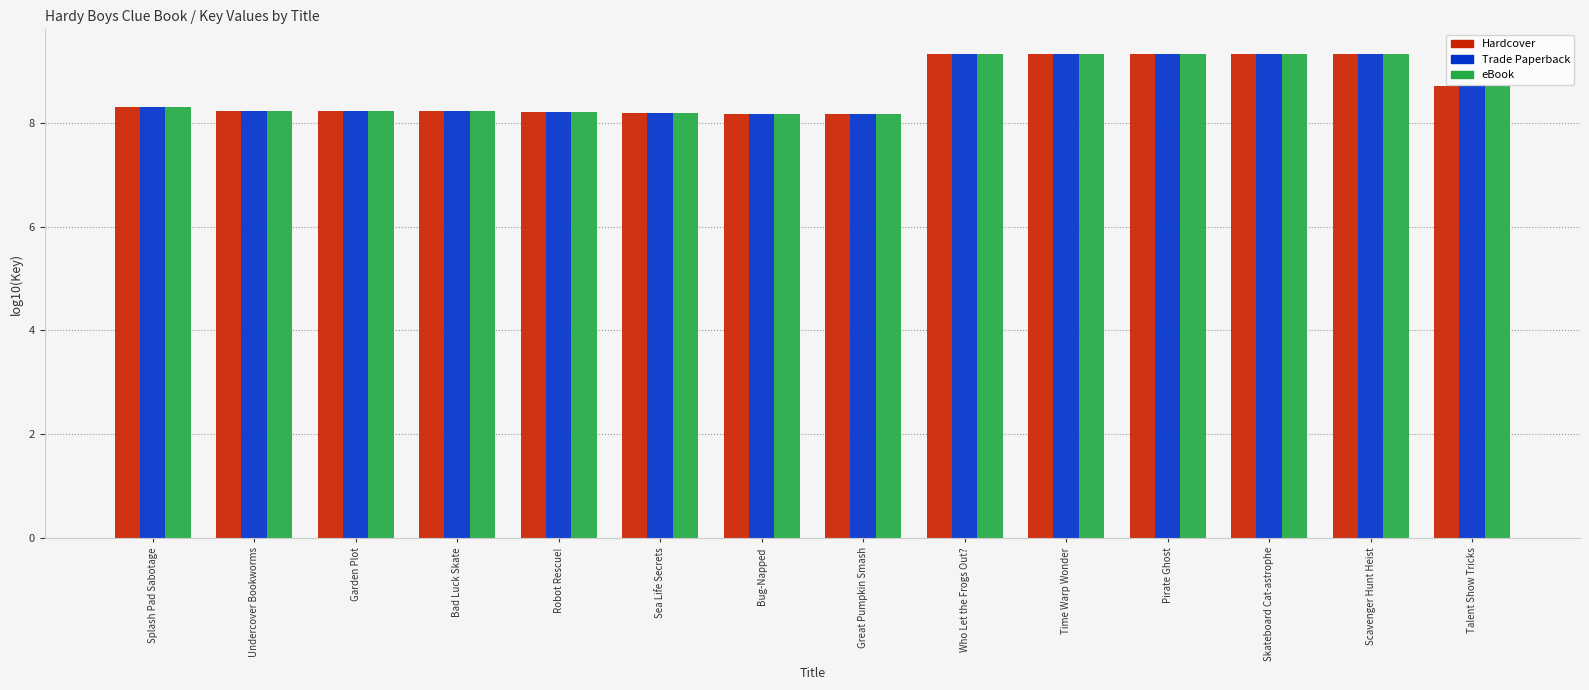

What are all the series names shown in the legend?

Hardcover, Trade Paperback, eBook